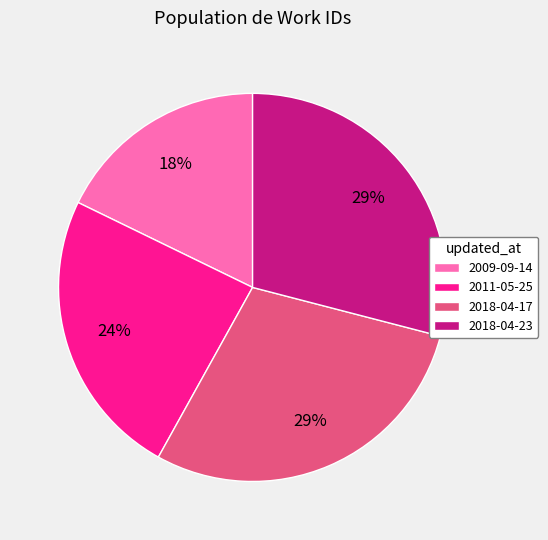

To the nearest percent, what is the difference between the 2009-09-14 and 2018-04-23 slice percentages?

11%